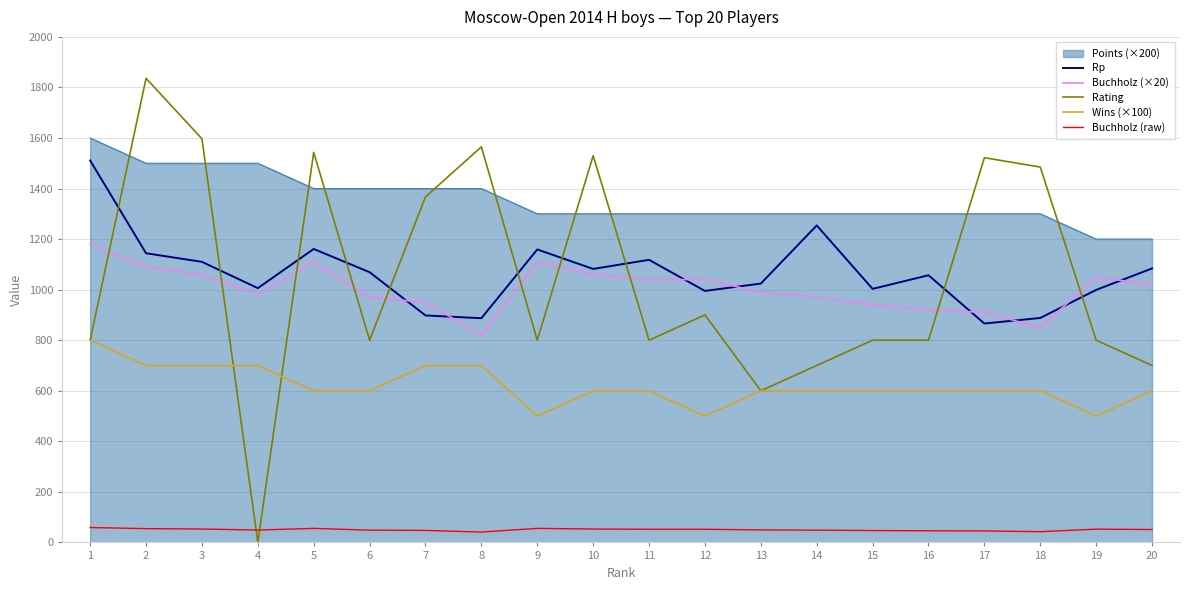

Is it true that Buchholz (×20) equals 330.3 at 18?

False